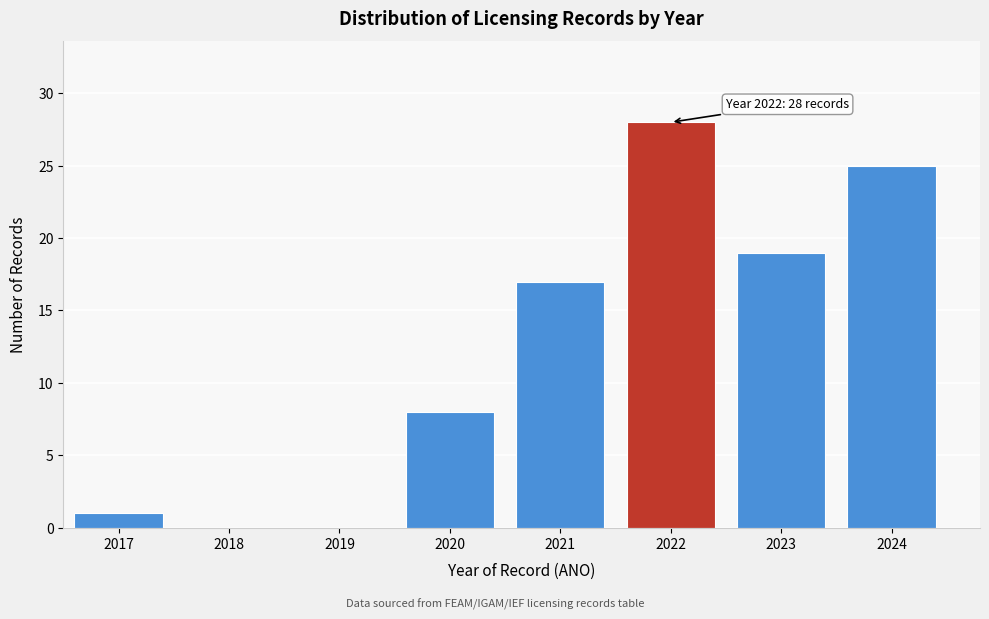

Over which range of the x-axis is the bar tallest?

2021.5 to 2022.5